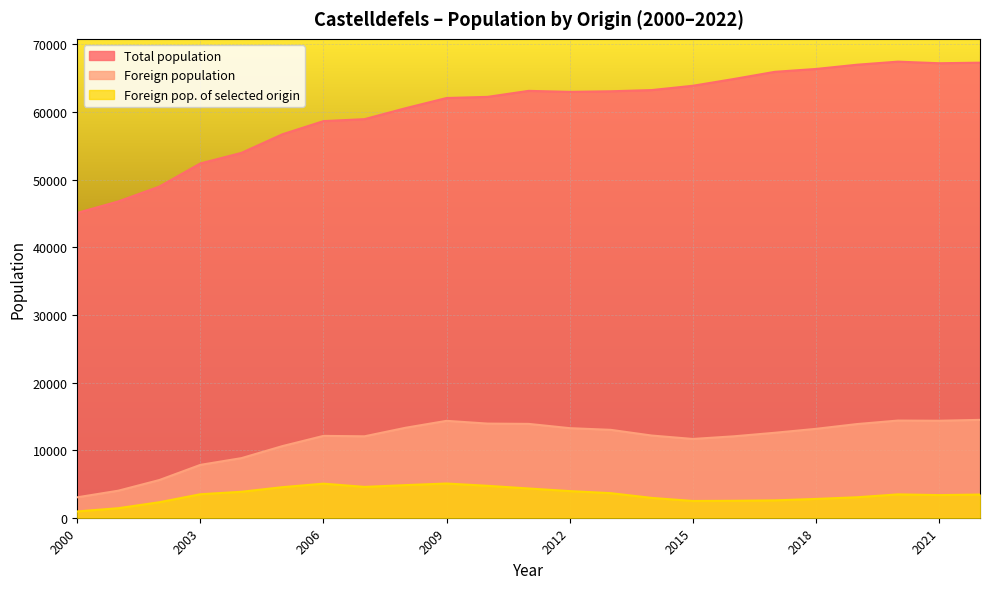

What is the sum of the Foreign population values at 2017 and 2006?

24673